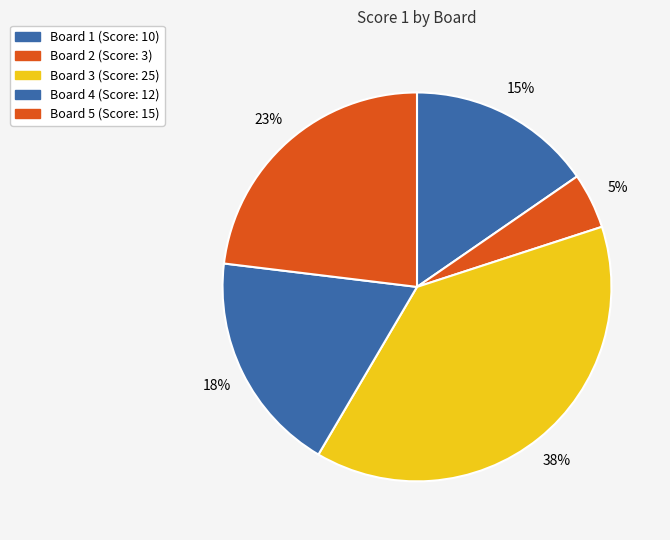

Rank the categories by value from lowest to highest.

Board 2, Board 1, Board 4, Board 5, Board 3